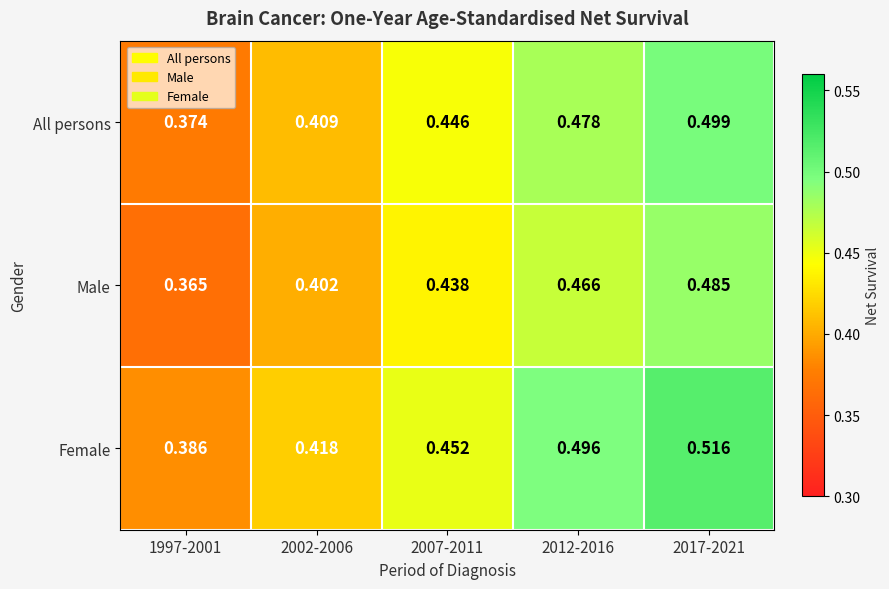

Rank the series at 2017-2021 from lowest to highest value.

Male, All persons, Female